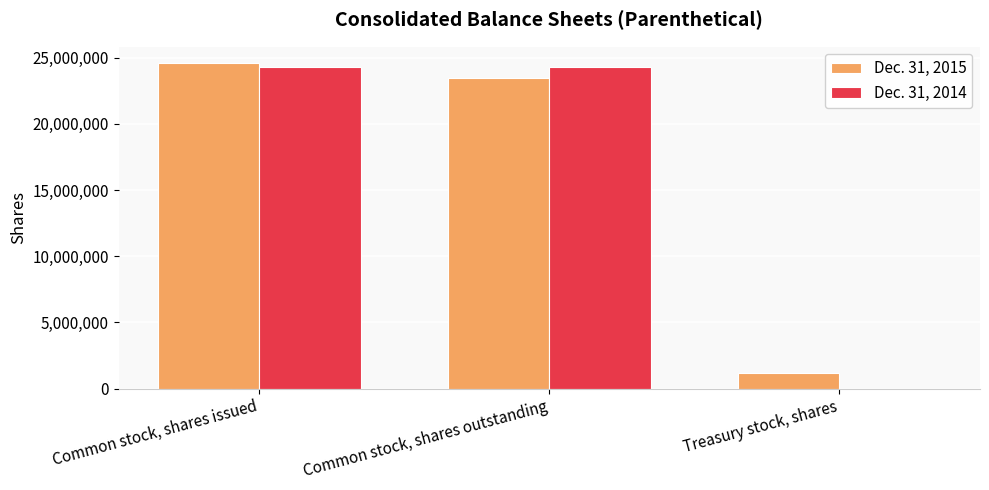

Reading left to right, list all the values displayed in this chart.

Dec. 31, 2015: Common stock, shares issued=24590768	Common stock, shares outstanding=23436288	Treasury stock, shares=1154480
Dec. 31, 2014: Common stock, shares issued=24305381	Common stock, shares outstanding=24305381	Treasury stock, shares=0